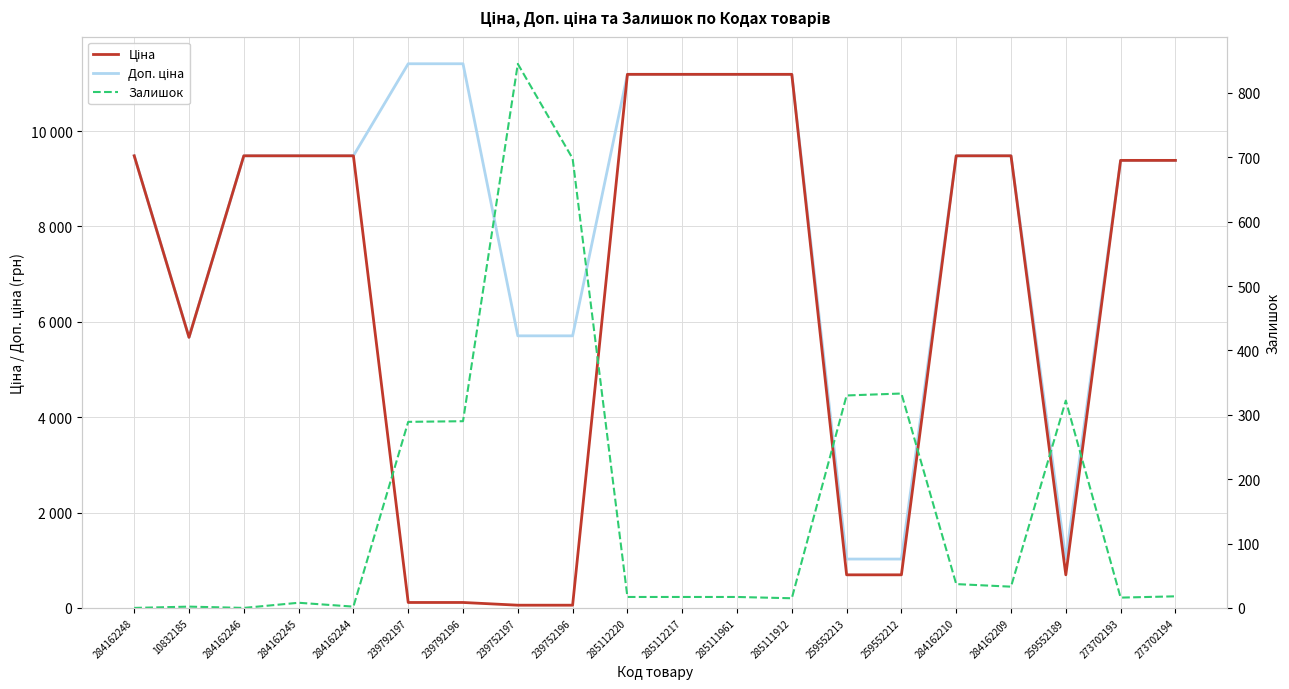

True or false: Доп. ціна and Ціна cross at least once.

False